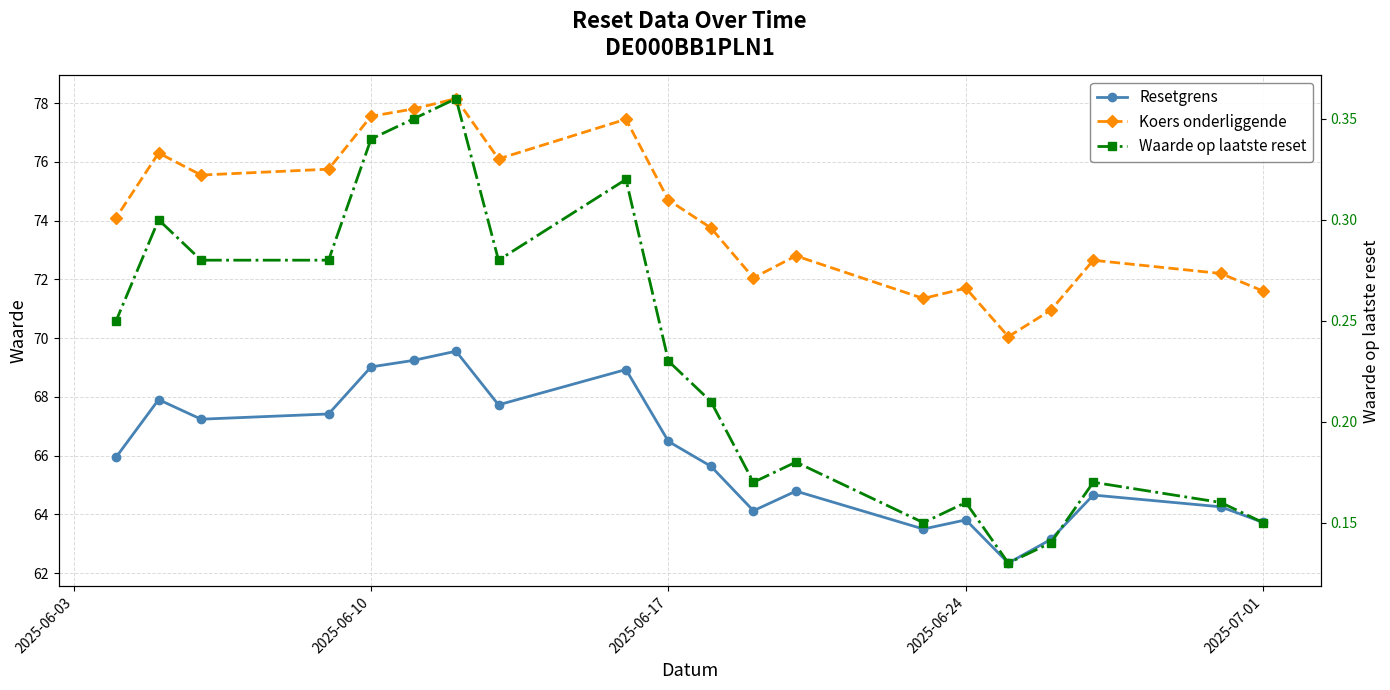

What are all the series names shown in the legend?

Resetgrens, Koers onderliggende, Waarde op laatste reset